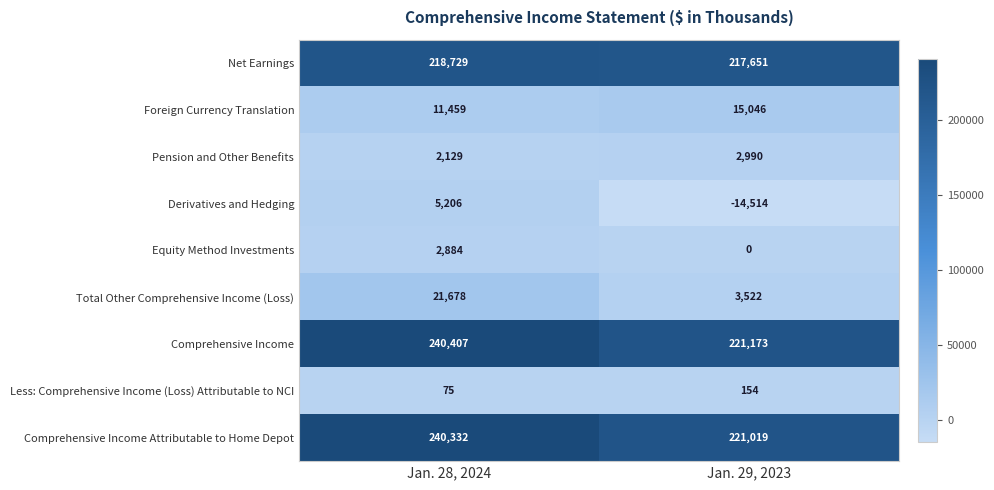

Reading right to left, extract all data points from this chart.

Net Earnings: Jan. 29, 2023=217651	Jan. 28, 2024=218729
Foreign Currency Translation: Jan. 29, 2023=15046	Jan. 28, 2024=11459
Pension and Other Benefits: Jan. 29, 2023=2990	Jan. 28, 2024=2129
Derivatives and Hedging: Jan. 29, 2023=-14514	Jan. 28, 2024=5206
Equity Method Investments: Jan. 29, 2023=0	Jan. 28, 2024=2884
Total Other Comprehensive Income (Loss): Jan. 29, 2023=3522	Jan. 28, 2024=21678
Comprehensive Income: Jan. 29, 2023=221173	Jan. 28, 2024=240407
Less: Comprehensive Income (Loss) Attributable to NCI: Jan. 29, 2023=154	Jan. 28, 2024=75
Comprehensive Income Attributable to Home Depot: Jan. 29, 2023=221019	Jan. 28, 2024=240332